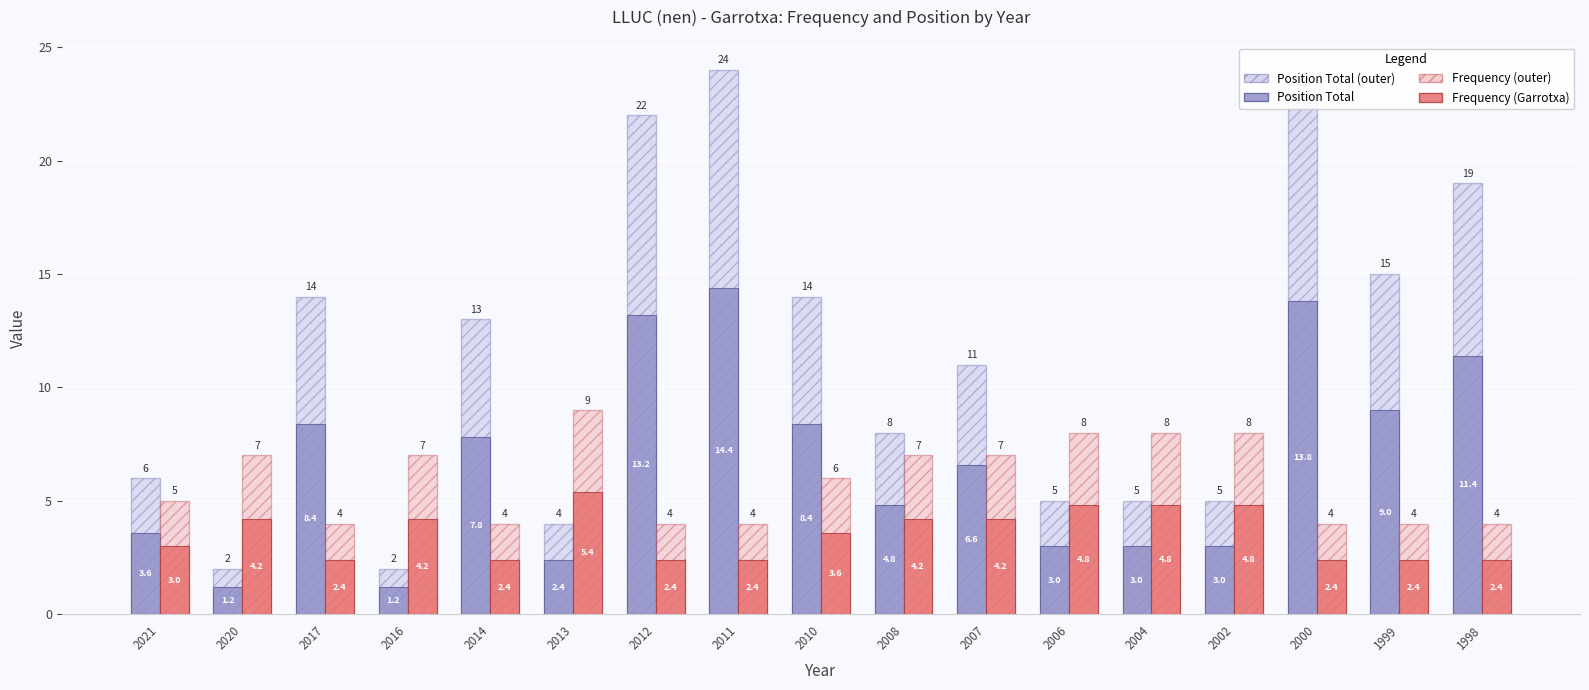

Does the chart contain any negative values?

No